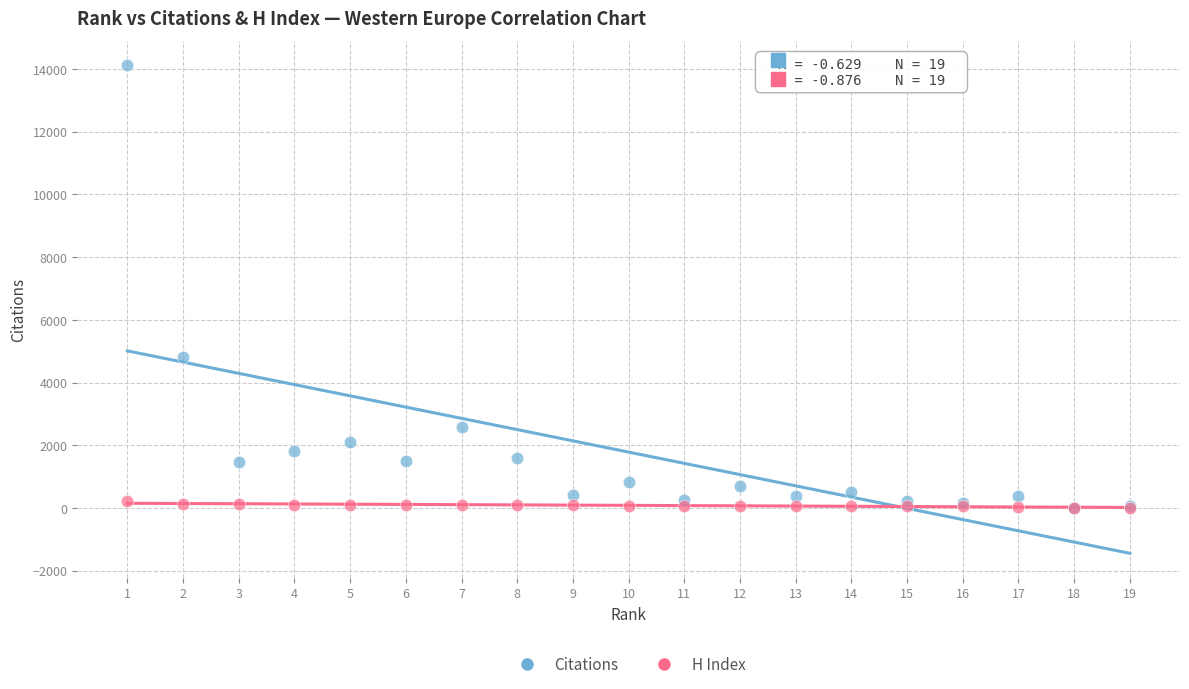

What are all the series names shown in the legend?

Citations, H Index